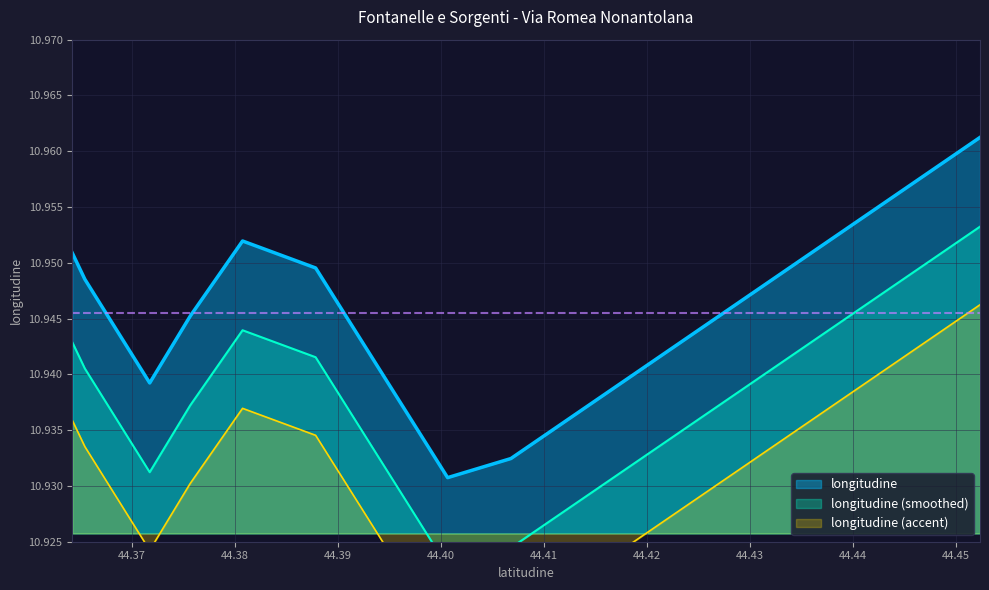

Is it true that the value at 44.387816989504 is 10.9?

True